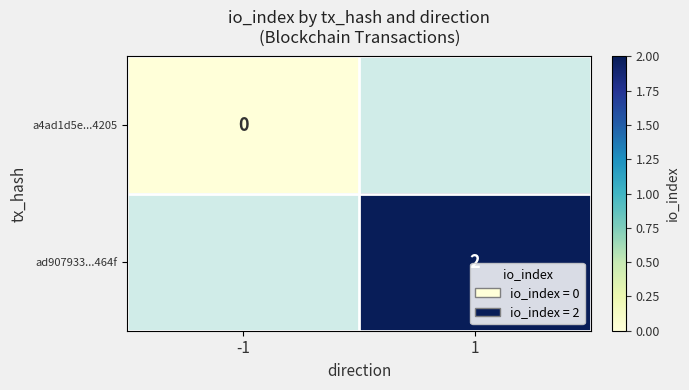

What is the greatest value displayed?

2.0